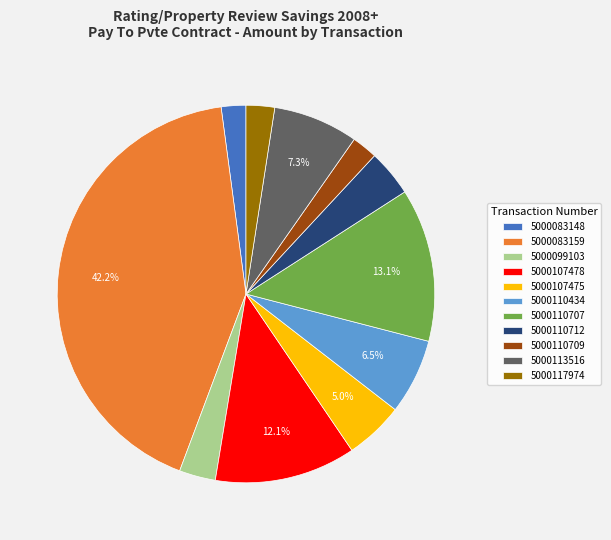

Which category has the biggest portion of the pie?

5000083159